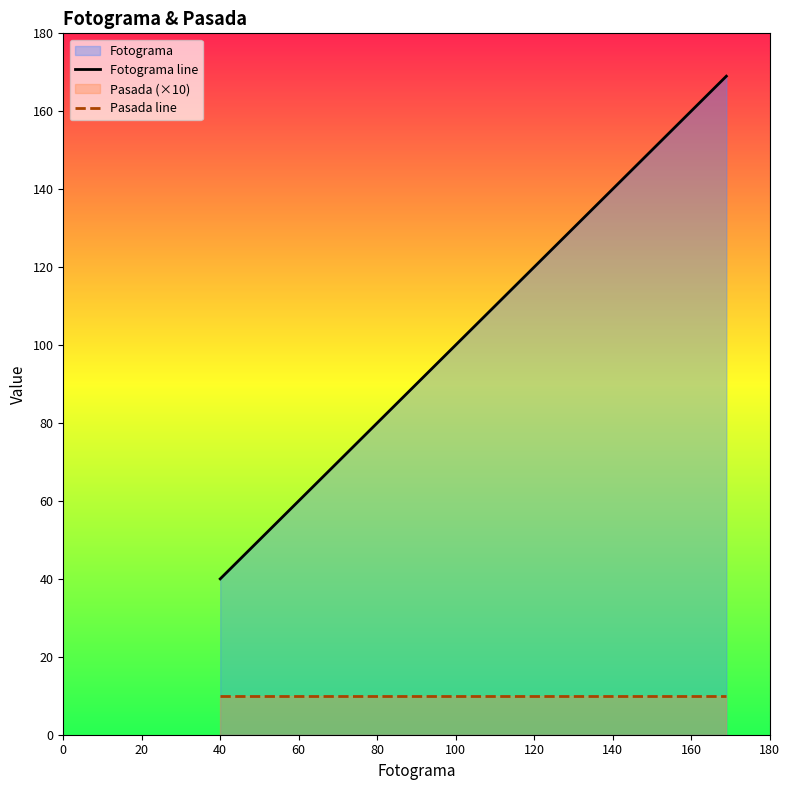

Does the chart display data point markers on the line(s)?

No